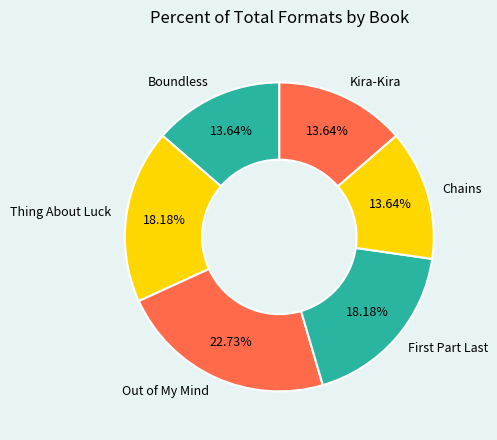

Which has a higher value, Out of My Mind or Chains?

Out of My Mind